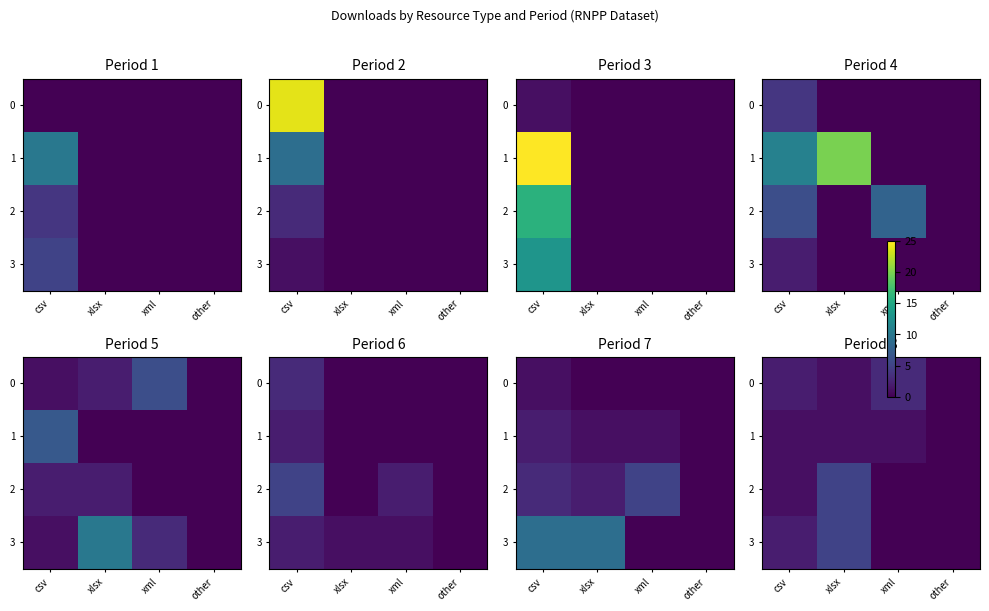

At which category is the sum across all series the highest?

xlsx